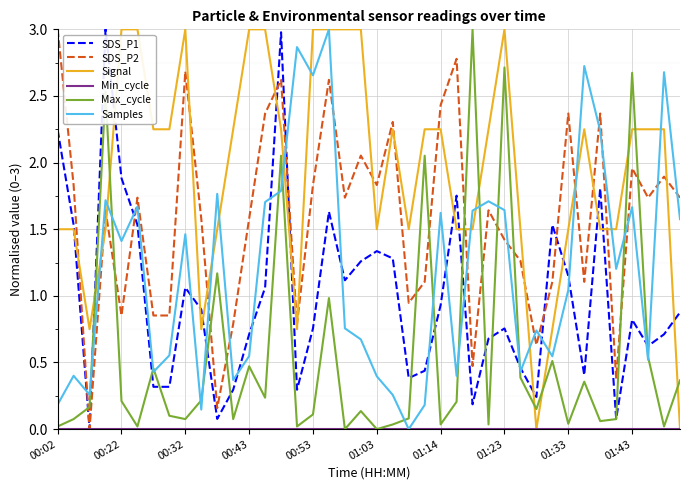

True or false: Signal and SDS_P1 intersect in this chart.

True